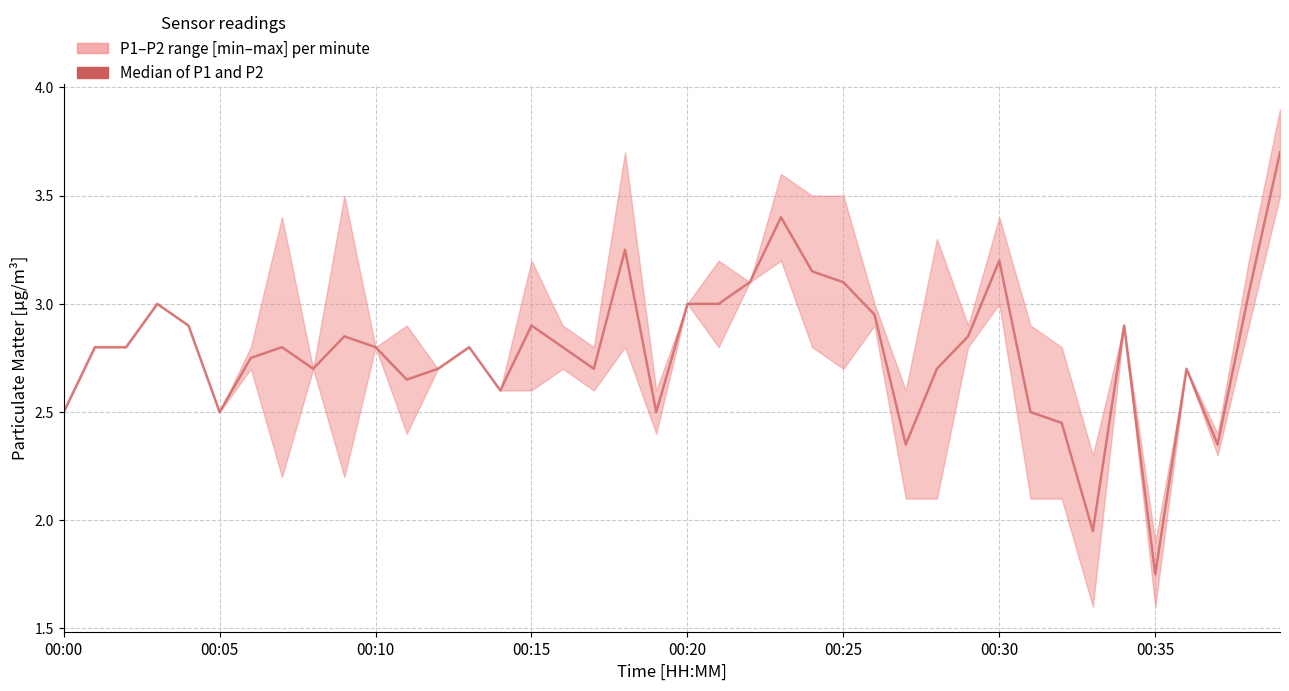

Where is the data nearest to the value 2?

33